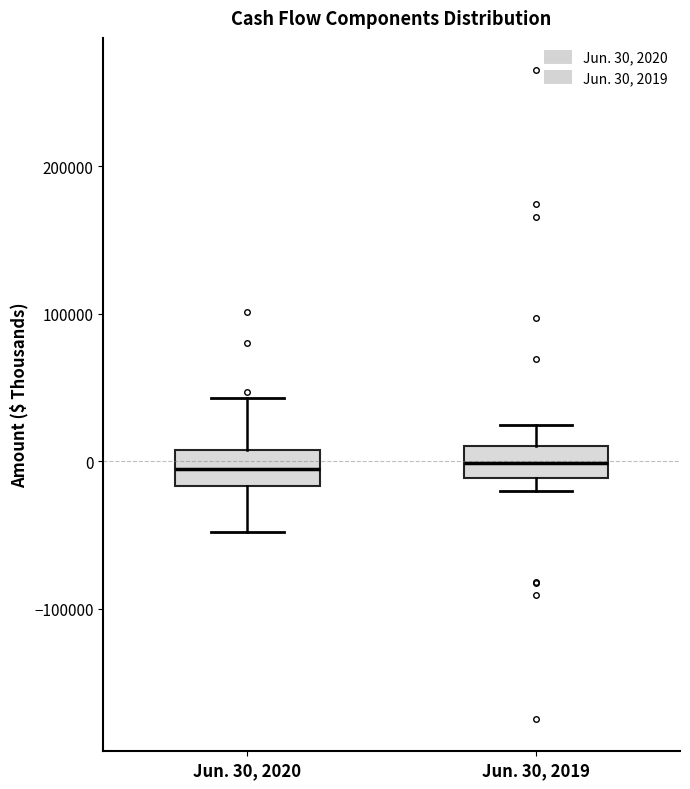

Reading left to right, read every box against the y-axis: the position of its median line, the range the box covers, and the ends of its whiskers. The values are not printed on the chart, so give them approximately, as read against the axis.

Jun. 30, 2020: median -10000, box -20000 to 10000, whiskers -50000 to 40000
Jun. 30, 2019: median 0, box -10000 to 10000, whiskers -20000 to 20000